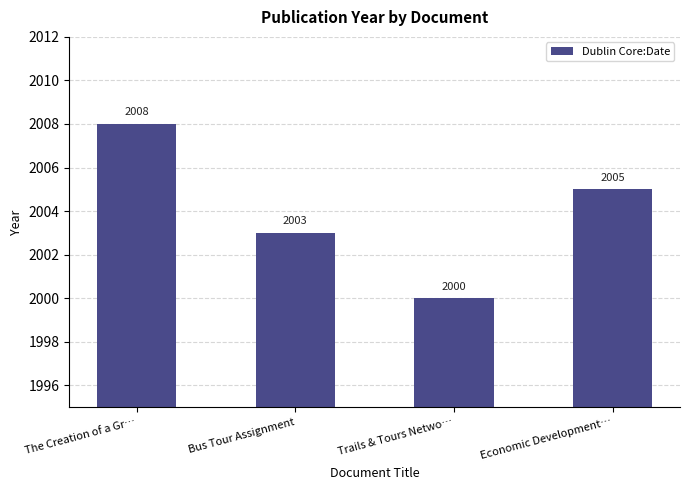

Where is the data nearest to the value 2004?

Bus Tour Assignment